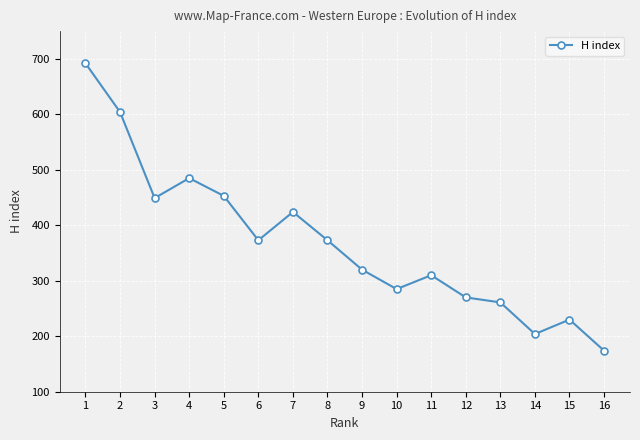

Reading right to left, list all the values displayed in this chart.

174	230	204	261	270	310	285	320	373	424	373	453	485	449	604	692